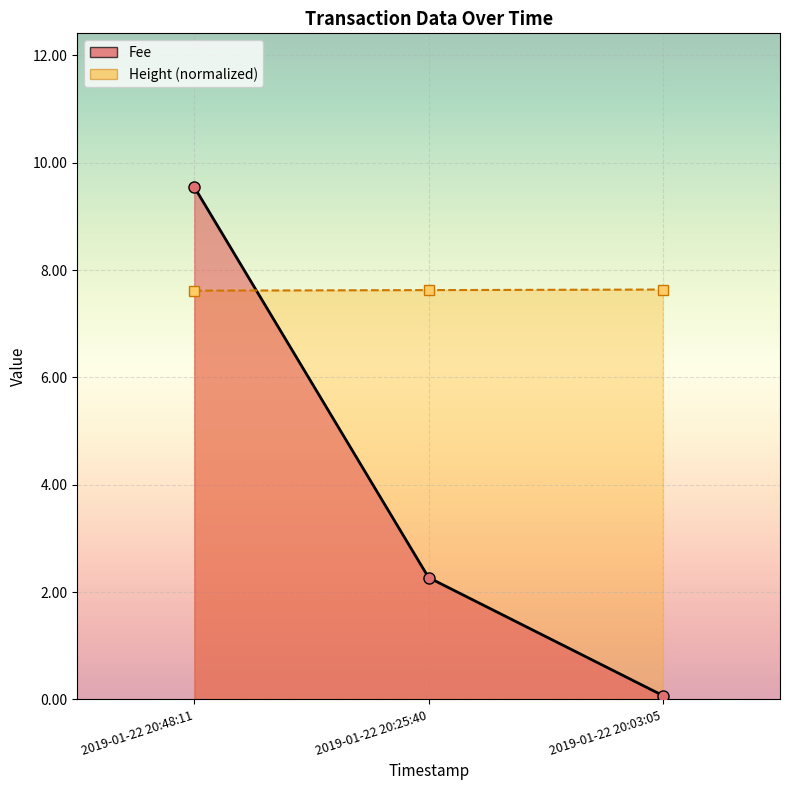

Which category has the lowest value in the Fee series?

2019-01-22 20:03:05